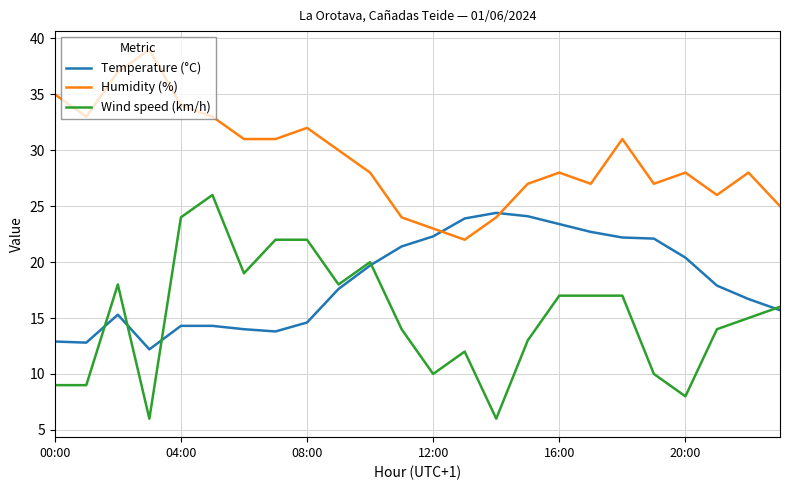

Does the chart display data point markers on the line(s)?

No